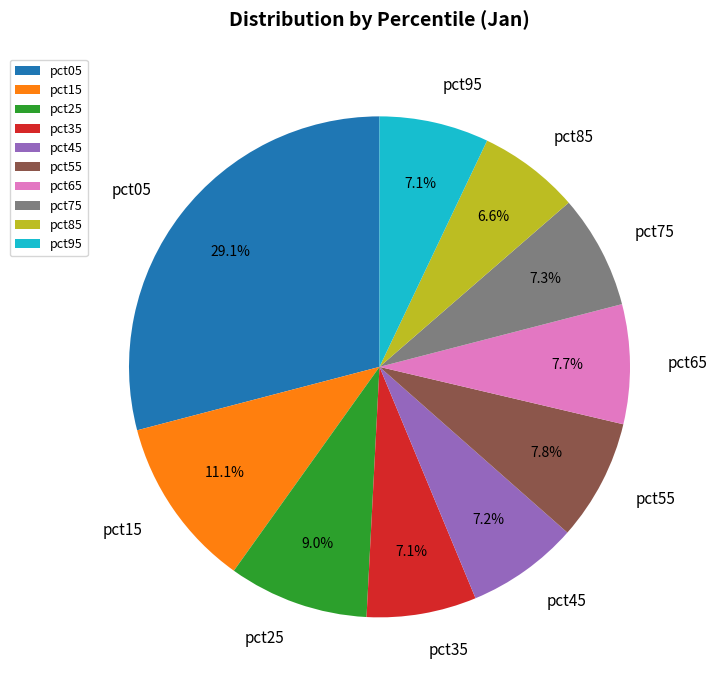

To the nearest percent, what portion does pct95 represent?

7%